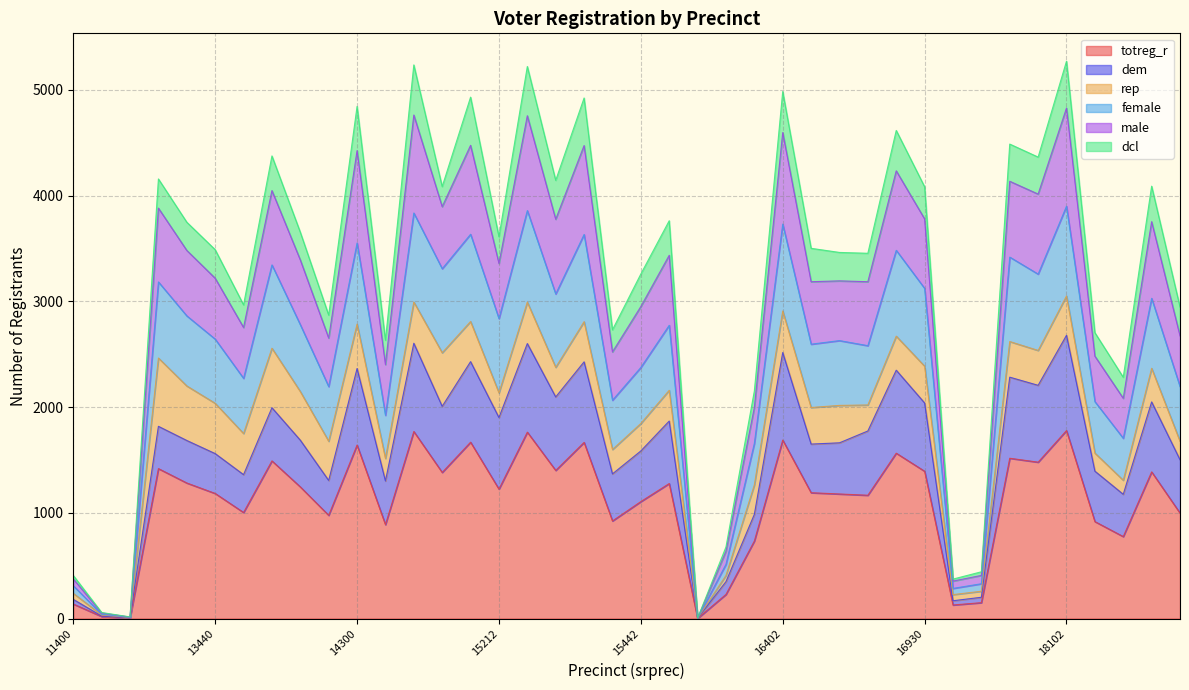

What is the total value across all series at 15442?

3259